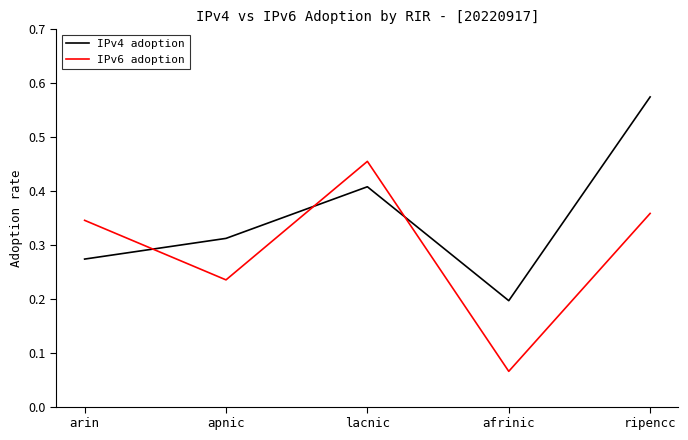

How many lines are shown in the chart?

2